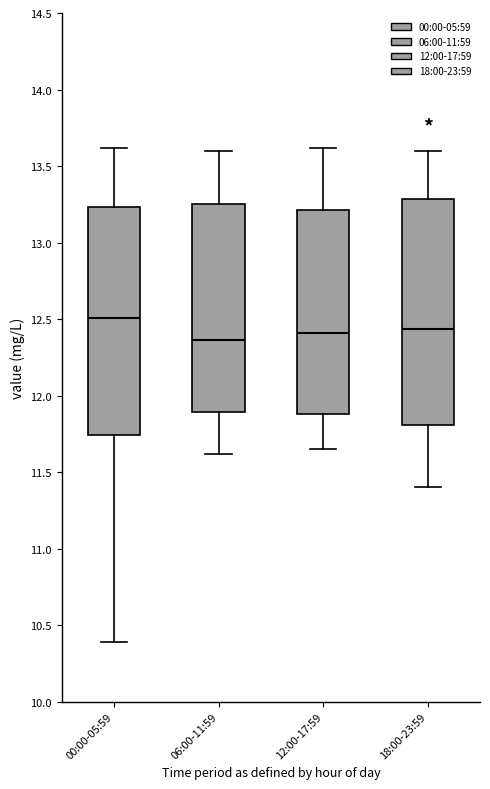

Reading left to right, transcribe this box plot: for each box, give where its median line is, the range the box spans, and where its two whiskers end, as read against the y-axis. The values are not printed on the chart, so give them approximately, as read against the axis.

00:00-05:59: median 12.50, box 11.75 to 13.25, whiskers 10.40 to 13.60
06:00-11:59: median 12.35, box 11.90 to 13.25, whiskers 11.60 to 13.60
12:00-17:59: median 12.40, box 11.90 to 13.20, whiskers 11.65 to 13.60
18:00-23:59: median 12.45, box 11.80 to 13.30, whiskers 11.40 to 13.60